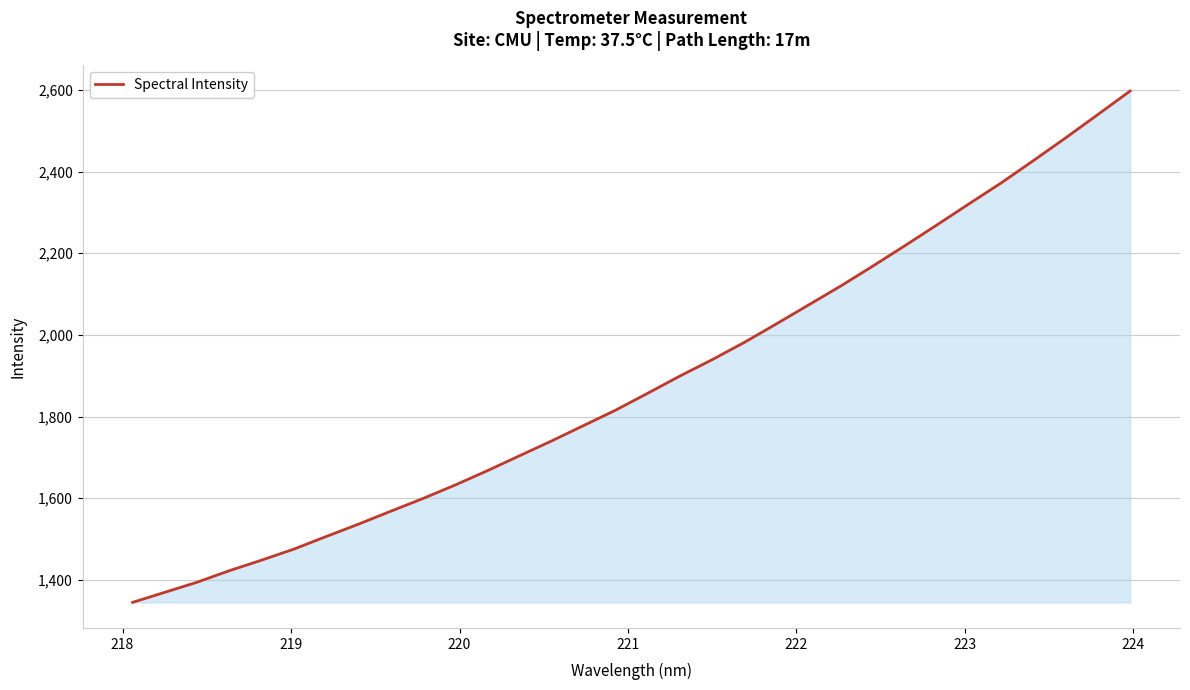

What is the maximum value shown in the chart?

2597.5